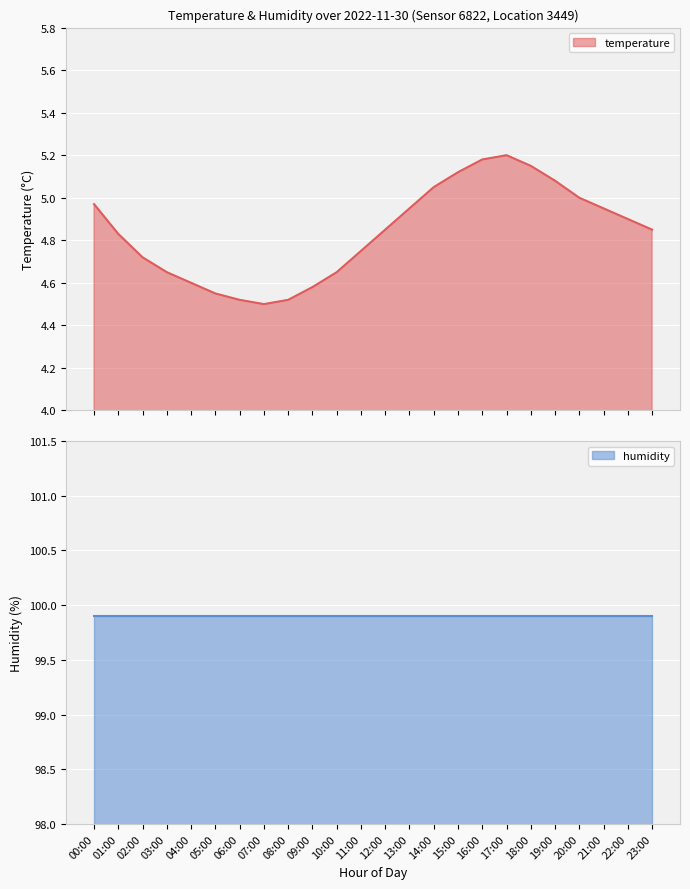

What is the difference between the maximum and minimum values?

0.7